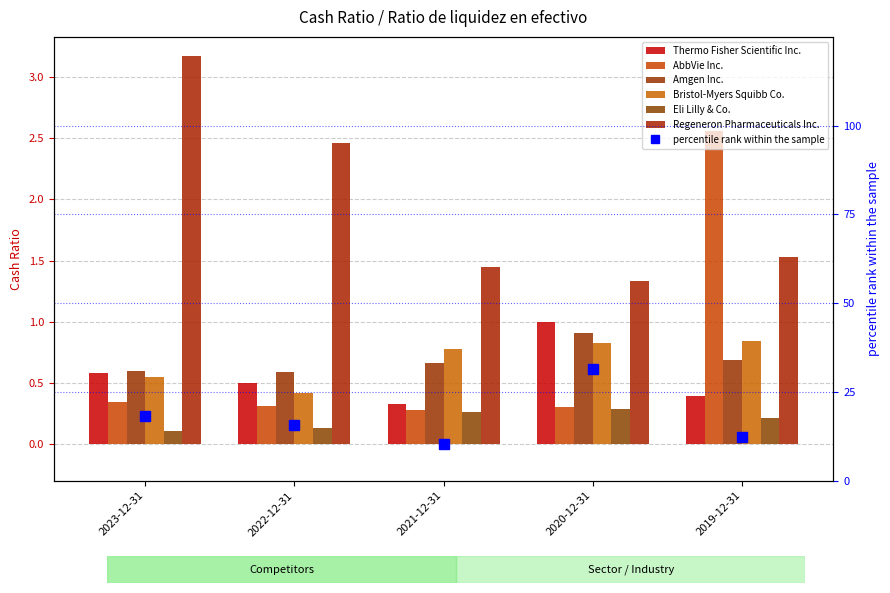

What is the value of the AbbVie Inc. bar at the 4th from the left?

0.3